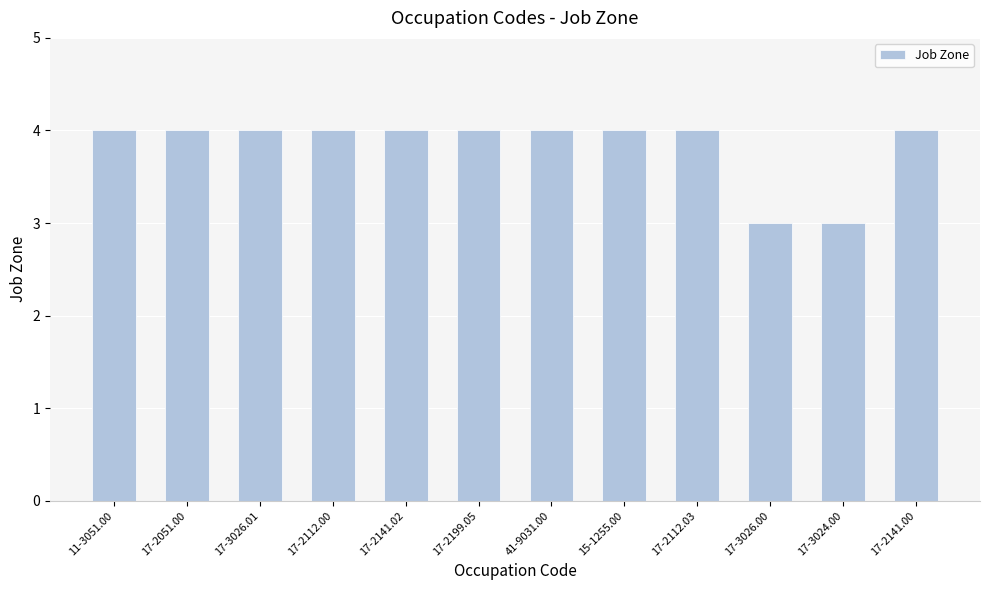

How many bars are there in total?

12